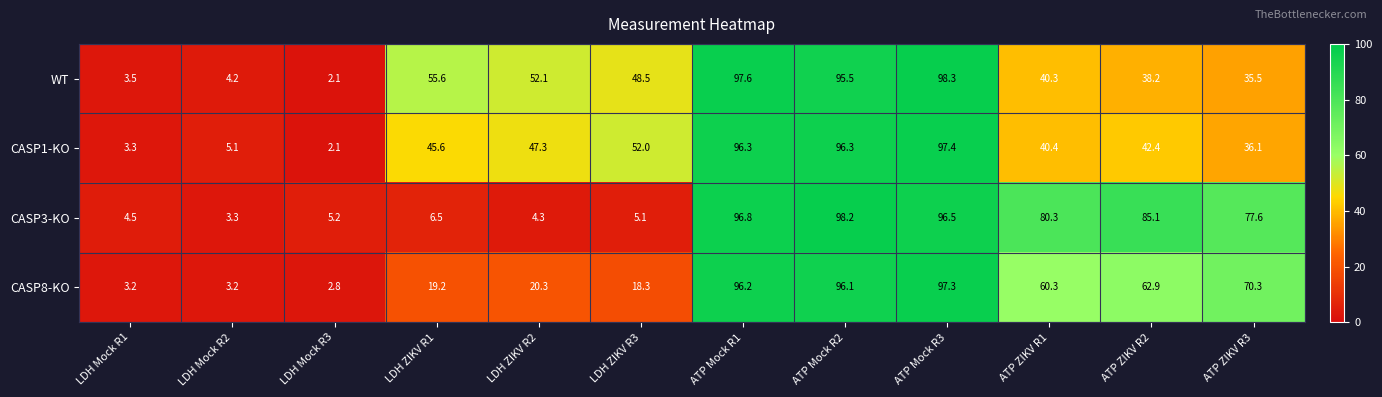

Rank the series by their maximum value, from highest to lowest.

WT, CASP3-KO, CASP1-KO, CASP8-KO